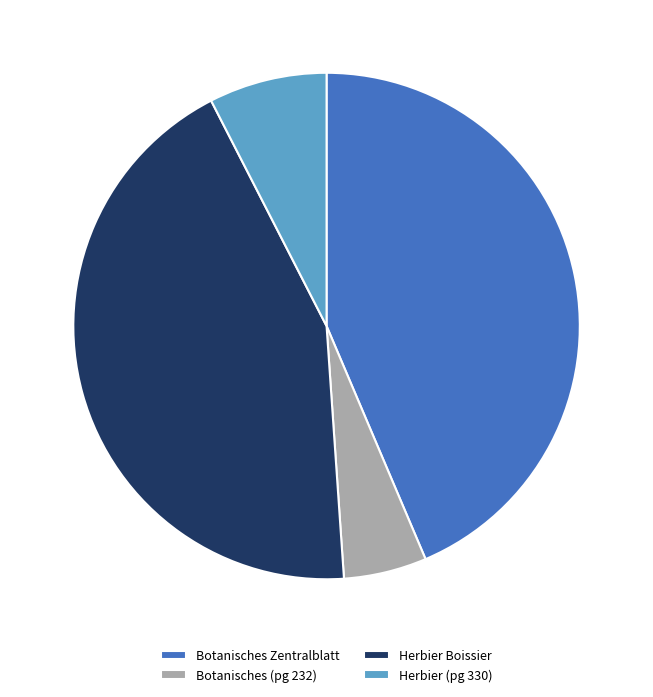

How many slices are in this pie chart?

4